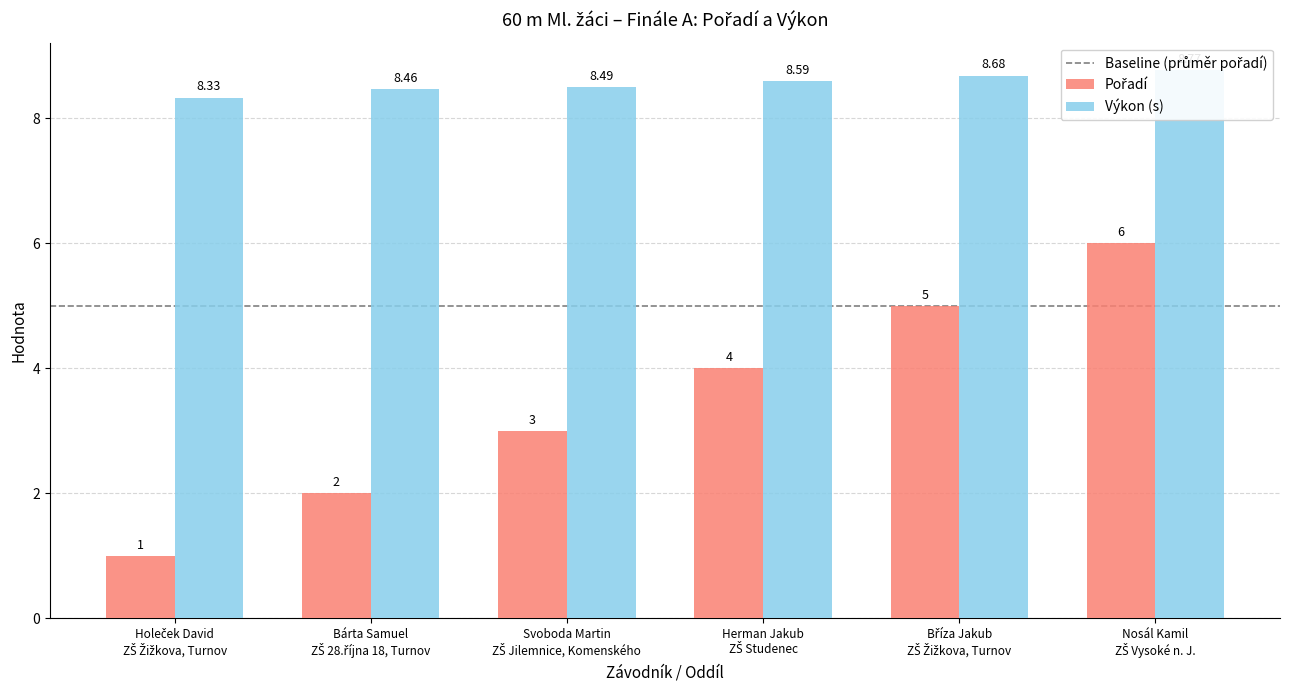

Which series has the largest range (max minus min)?

Pořadí